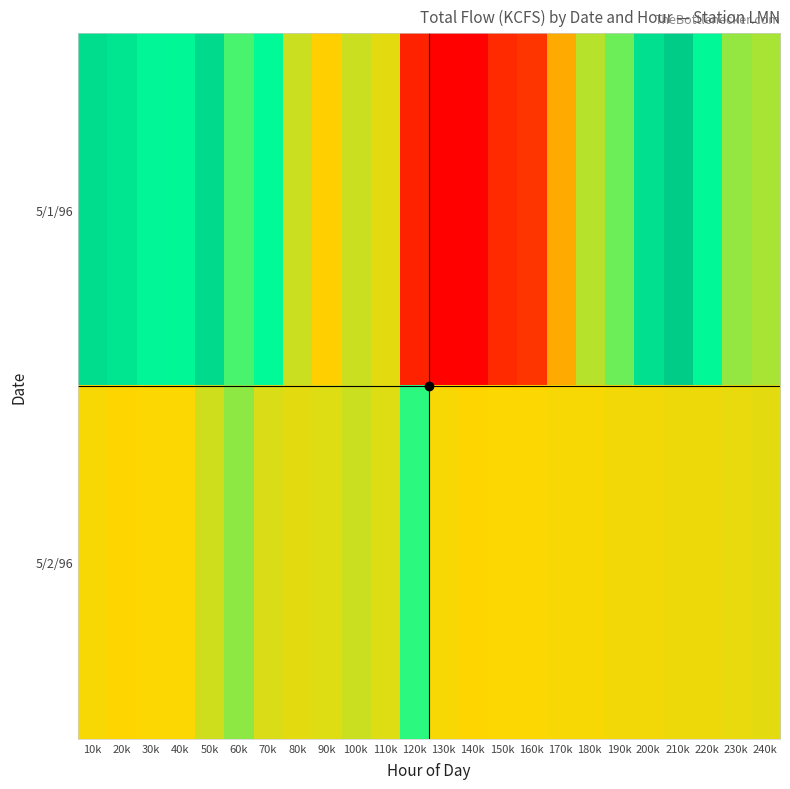

Reading right to left, what are all the values shown in this chart?

5/1/96: 240k=104.5	230k=105.3	220k=112.1	210k=123.7	200k=118.4	190k=106.6	180k=104.1	170k=98.7	160k=89.5	150k=87.4	140k=79.4	130k=79.7	120k=85.7	110k=102.4	100k=103.4	90k=101.0	80k=103.3	70k=111.8	60k=107.9	50k=120.3	40k=112.5	30k=112.7	20k=117.0	10k=119.3
5/2/96: 240k=102.4	230k=102.3	220k=102.2	210k=102.1	200k=102.0	190k=101.9	180k=101.8	170k=101.7	160k=101.6	150k=101.5	140k=101.4	130k=101.7	120k=108.9	110k=102.7	100k=103.3	90k=102.7	80k=102.4	70k=102.9	60k=105.4	50k=103.2	40k=101.5	30k=101.6	20k=101.4	10k=101.7